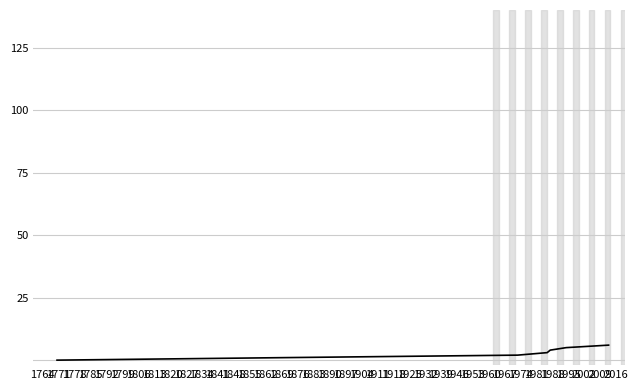

Count the values in the range 1 to 5.

5